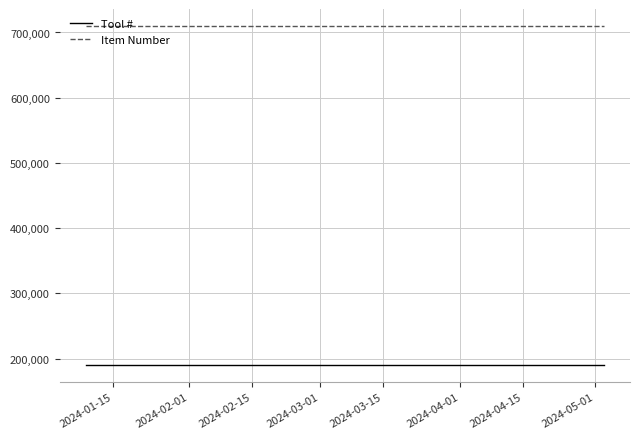

Rank the series by their maximum value, from lowest to highest.

Tool #, Item Number